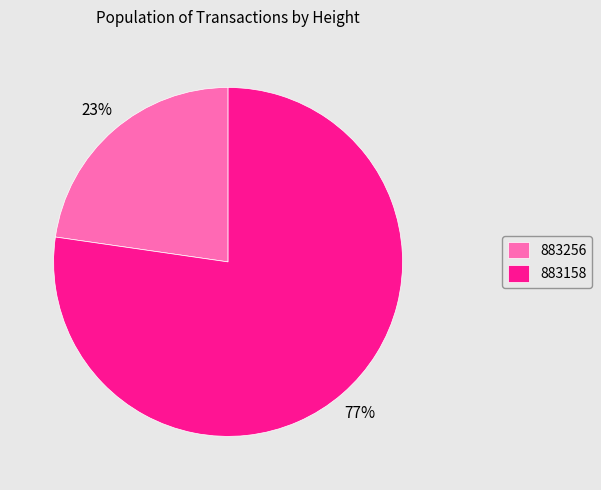

What is the smallest slice in the pie chart?

883256